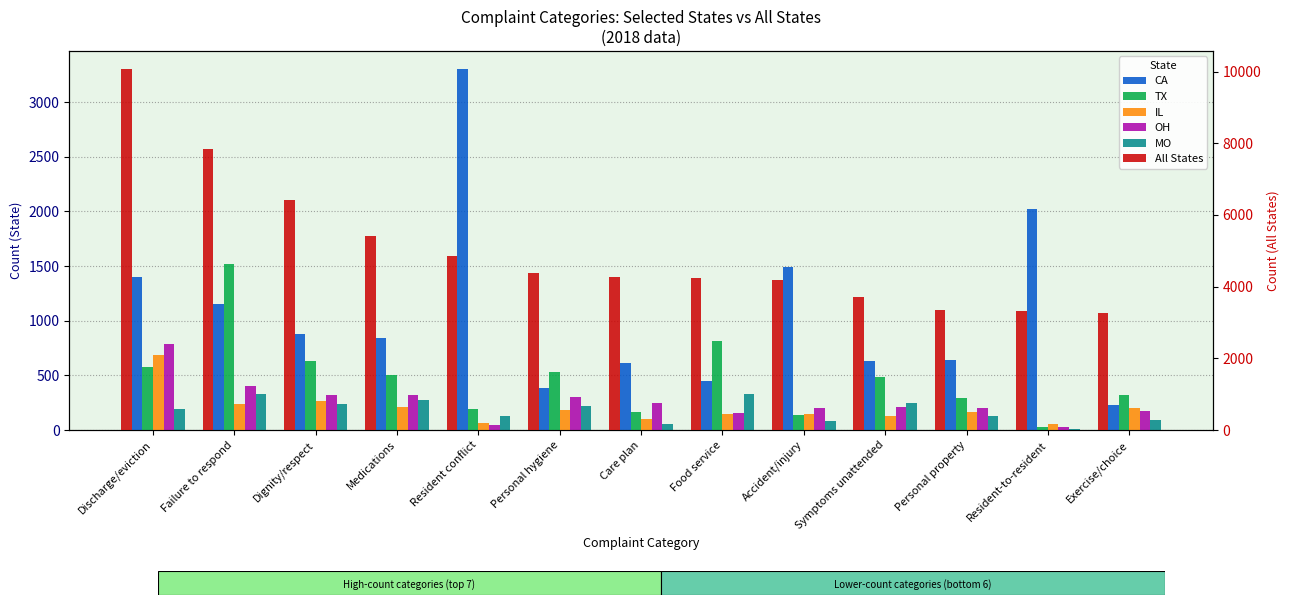

What is the difference between the maximum and second lowest values in the IL series?

618